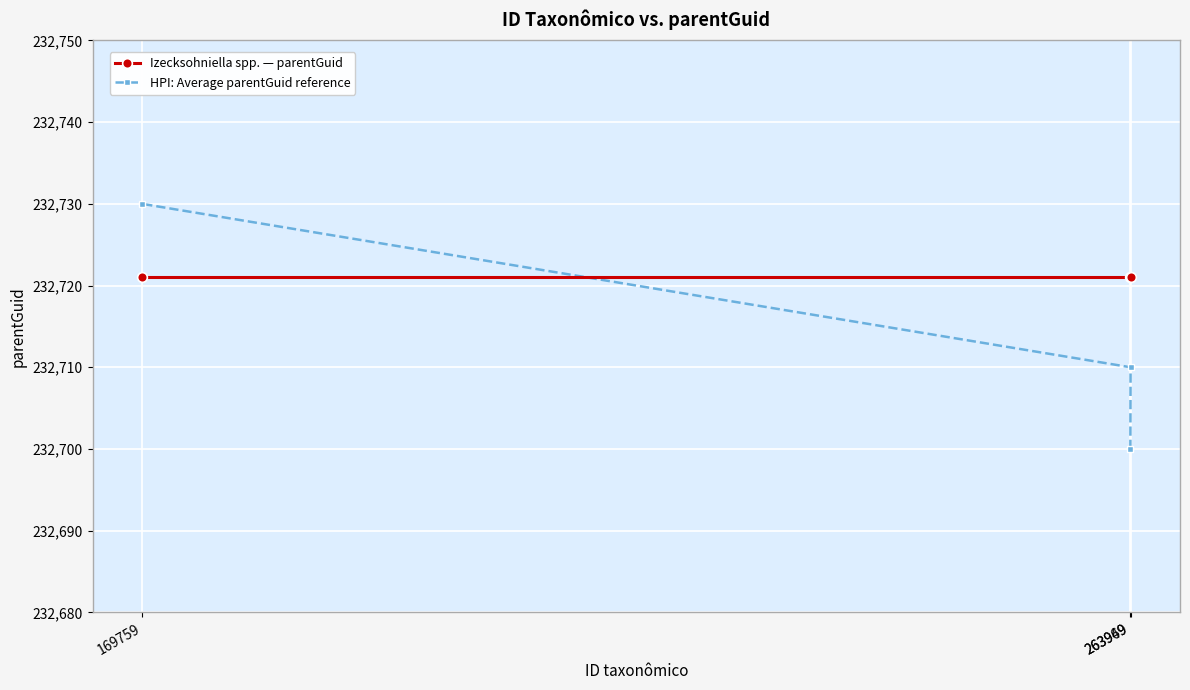

How many categories are shown in the chart?

3